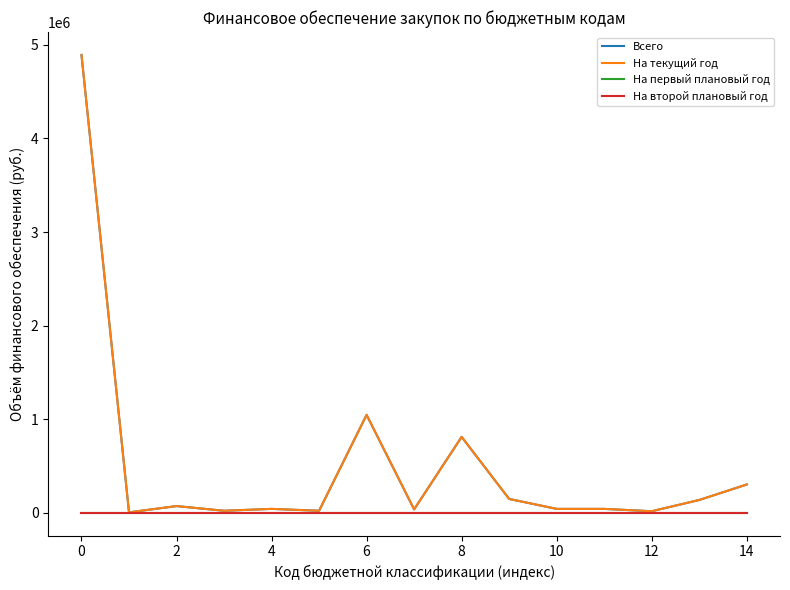

Does the chart have visible grid lines?

No